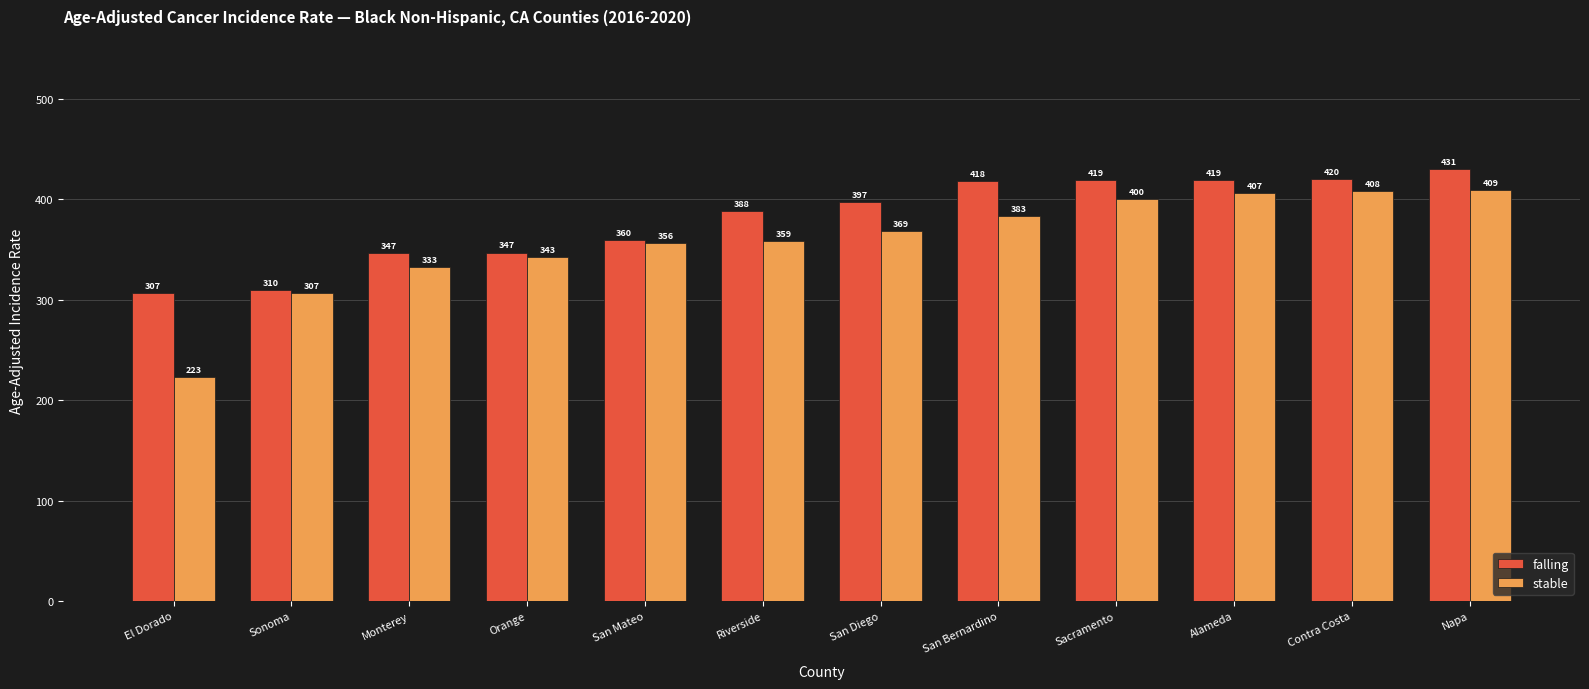

What is the difference between the highest and lowest values at El Dorado?

83.7